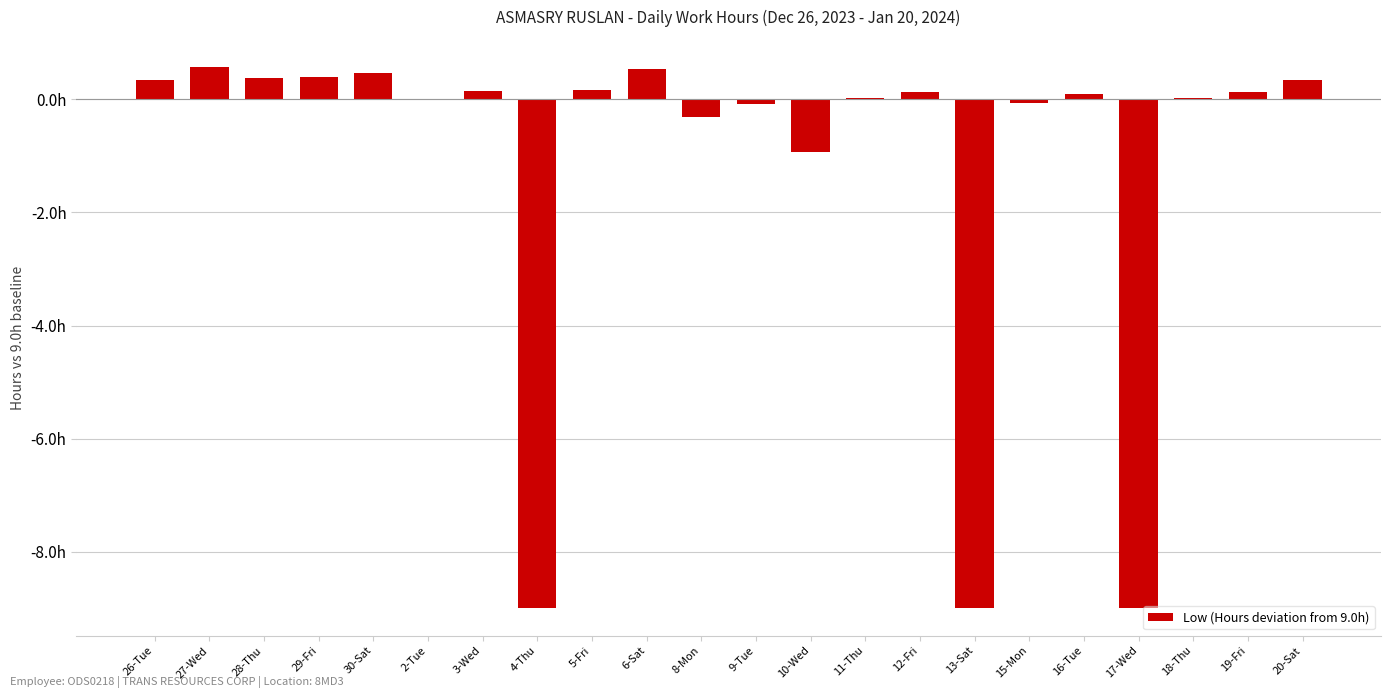

Are the bars horizontal?

No